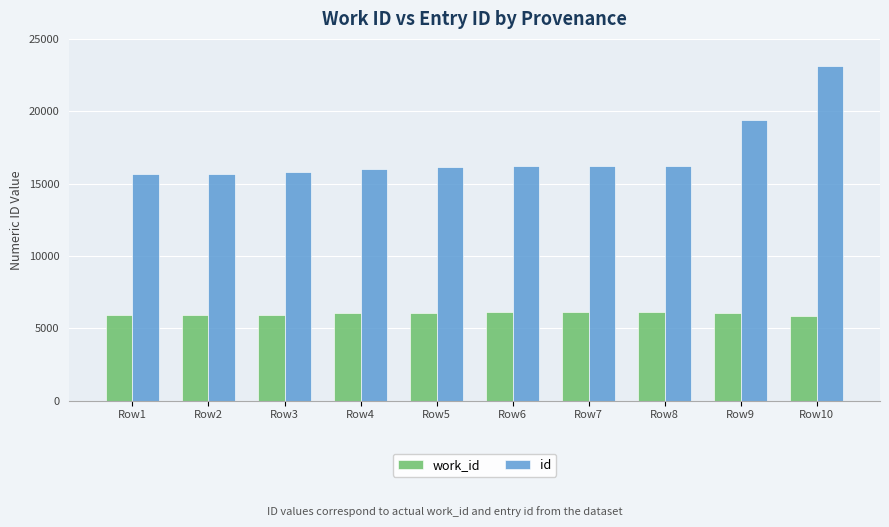

At which category does the chart reach its peak across all series?

Row10